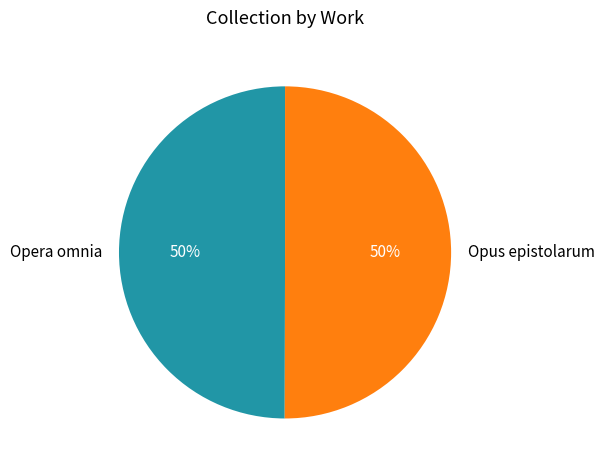

How many slices are in this pie chart?

2